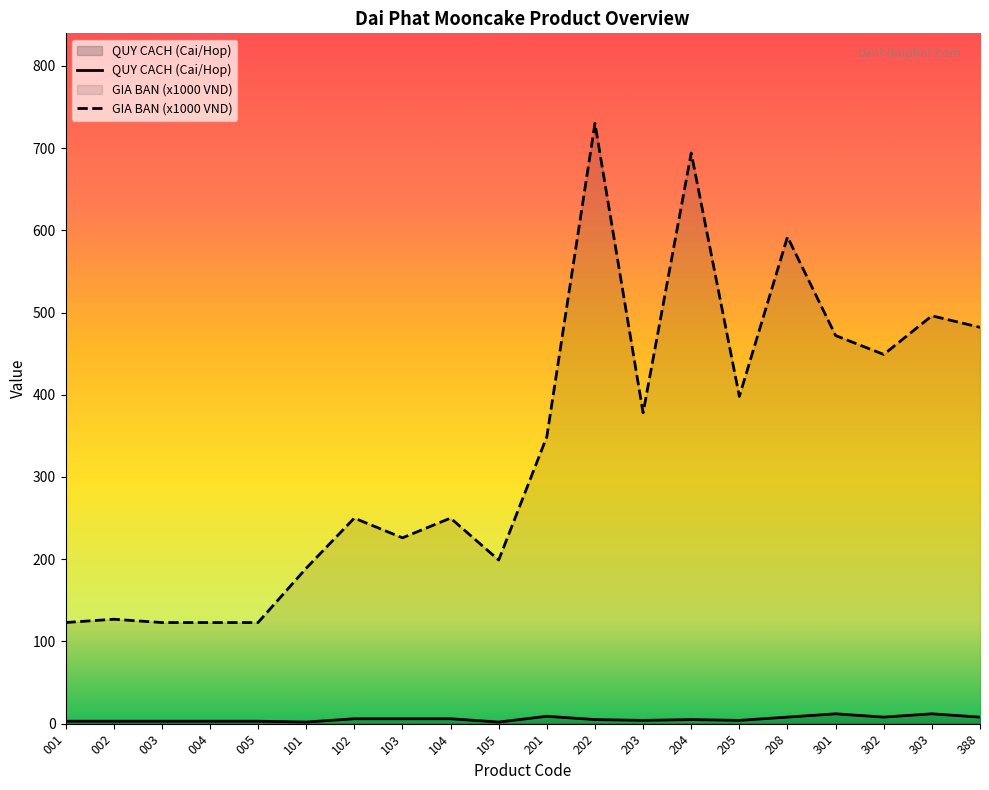

How many values in the QUY CACH (Cai/Hop) series exceed 5?

9